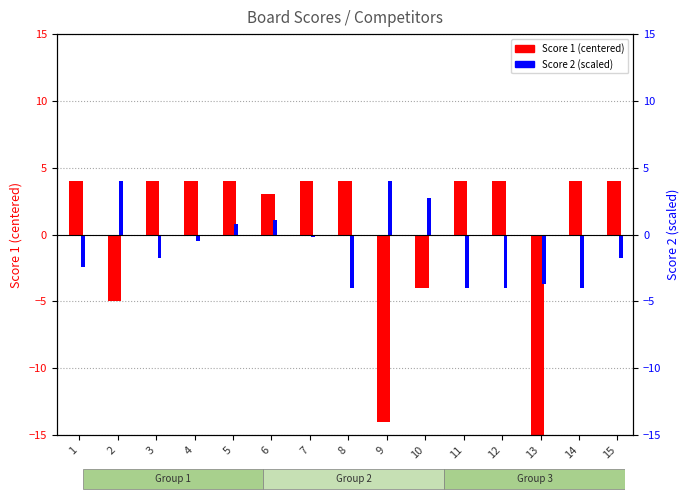

Is it true that Score 1 (centered) equals 4.0 at 3?

True